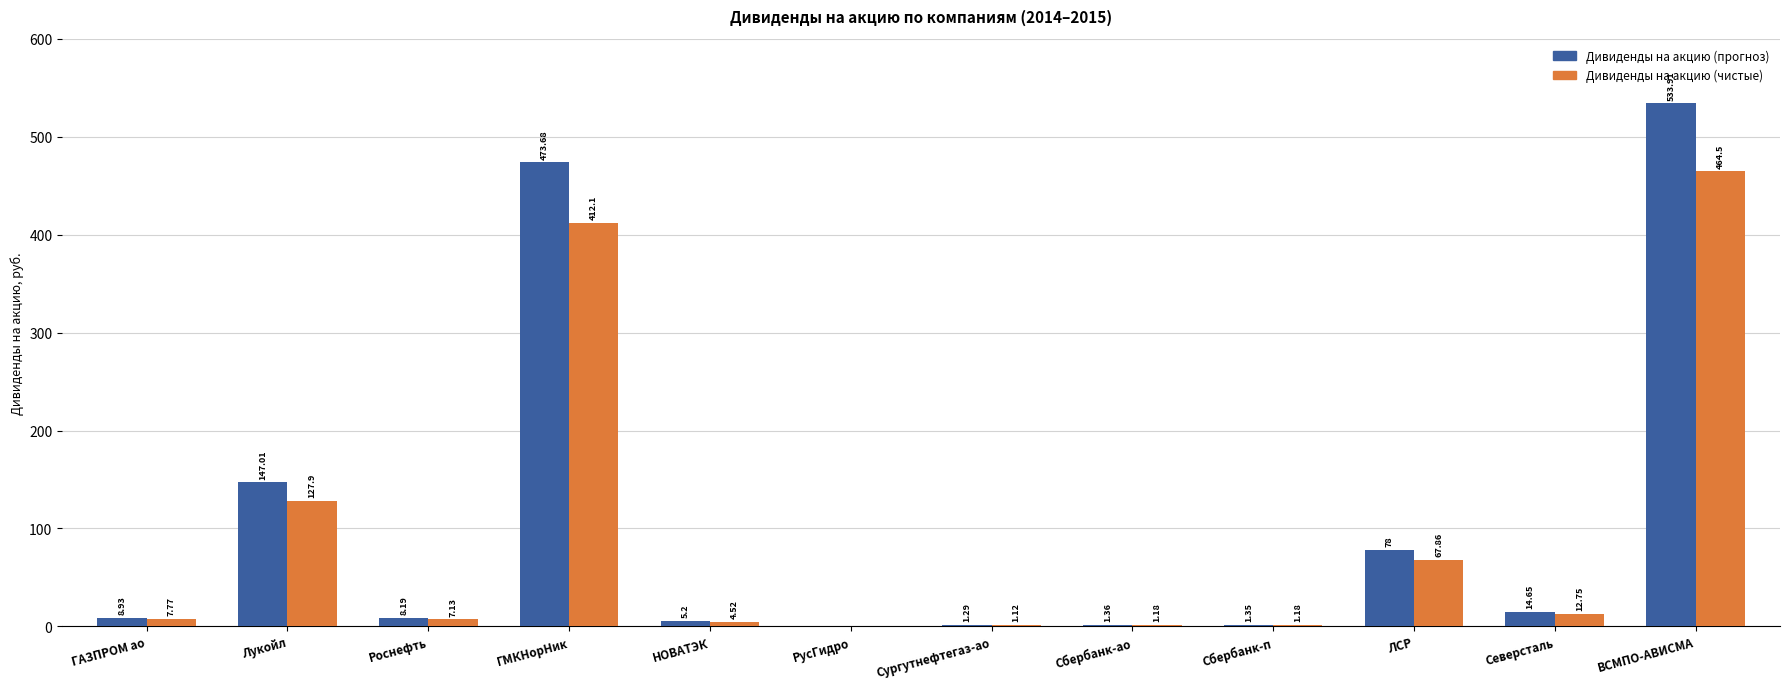

Which series has the widest spread of values?

Дивиденды на акцию (прогноз)